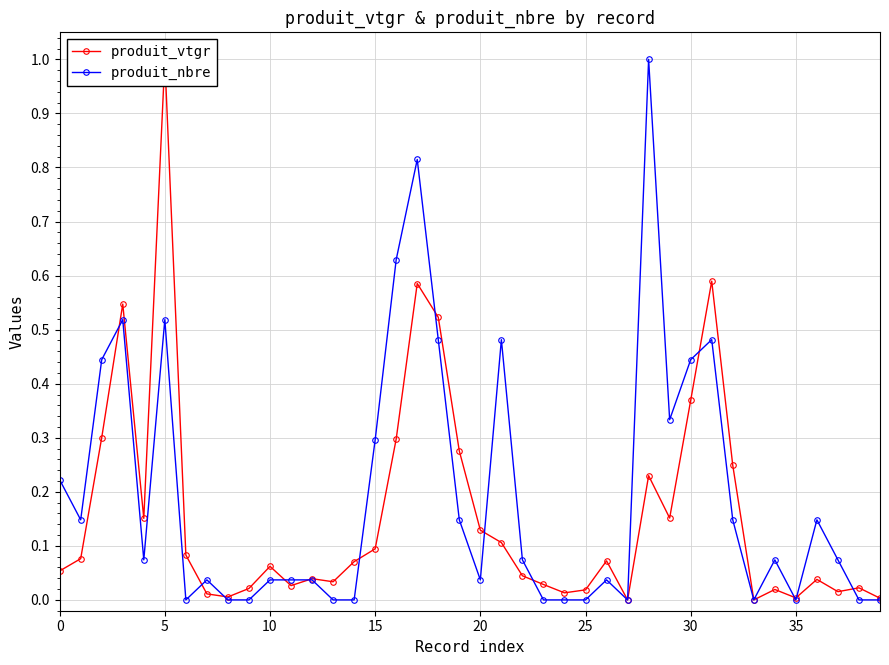

Where is produit_vtgr nearest to the value 0?

27